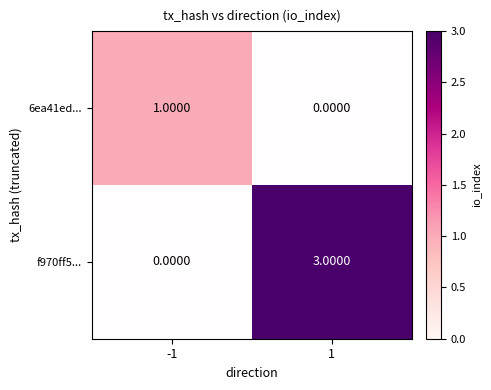

How many 6ea41ed... values are between 0 and 1?

2